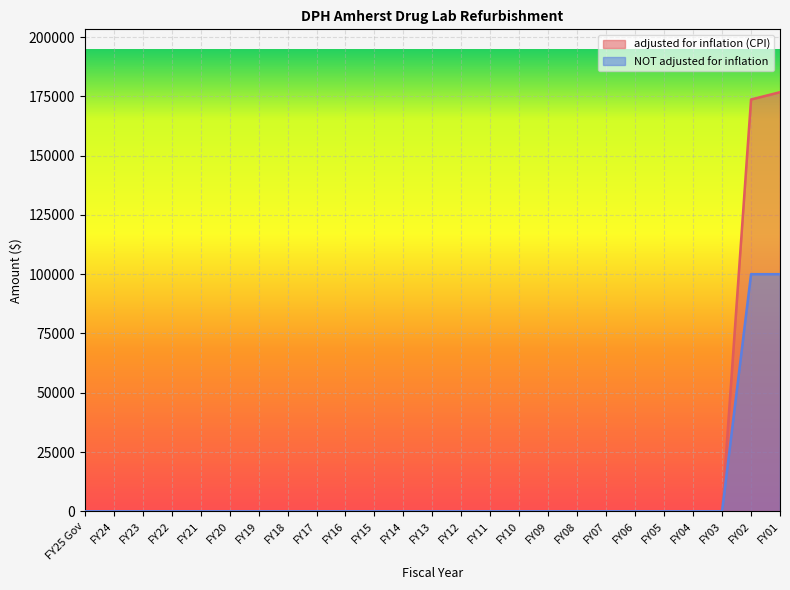

The NOT adjusted for inflation series shows -42564 at FY16. True or false?

False